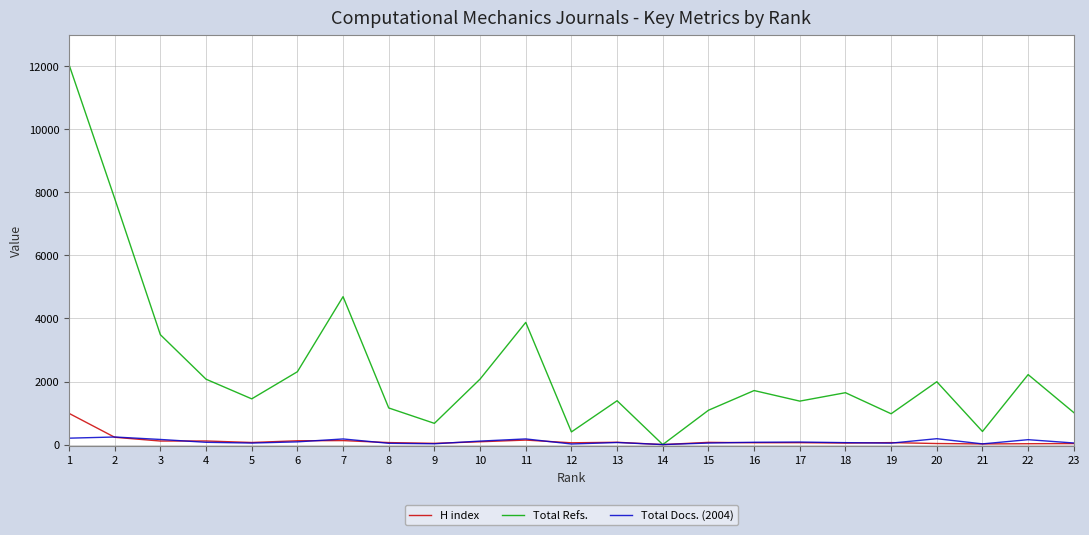

Which series has the widest spread of values?

Total Refs.